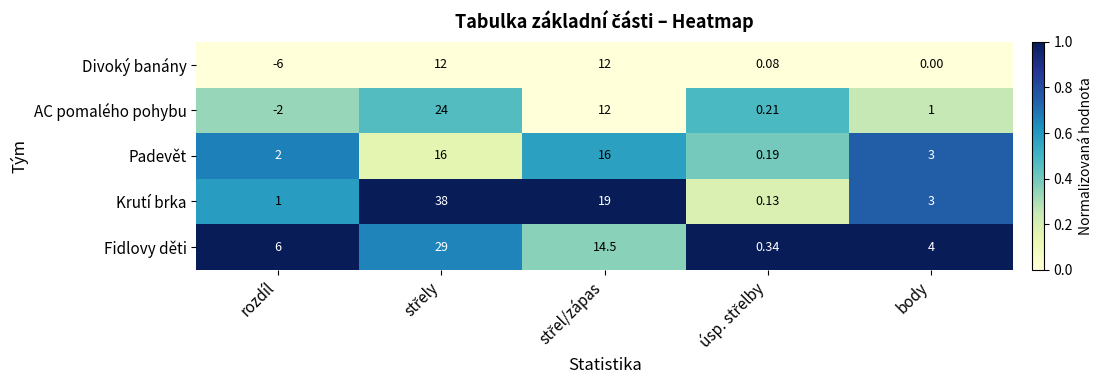

At which label does Divoký banány reach its minimum?

rozdíl